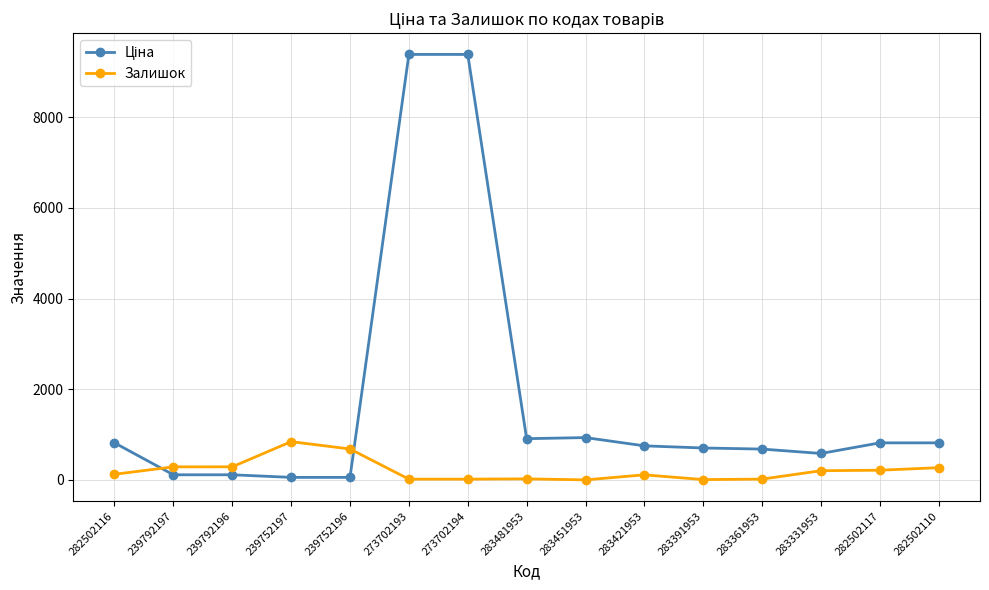

How many lines are shown in the chart?

2